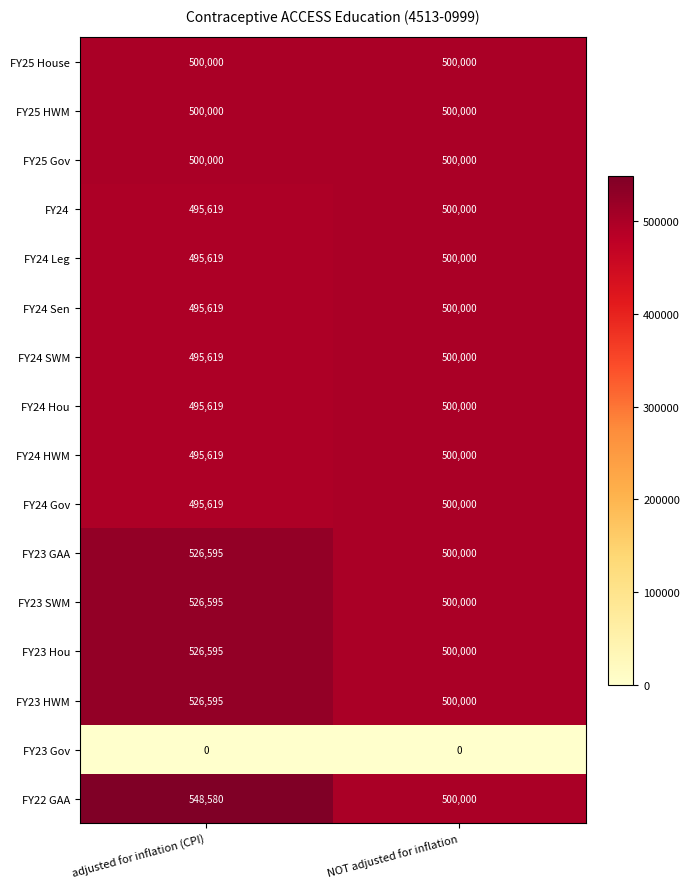

What is the highest value of the FY24 Leg series?

500000